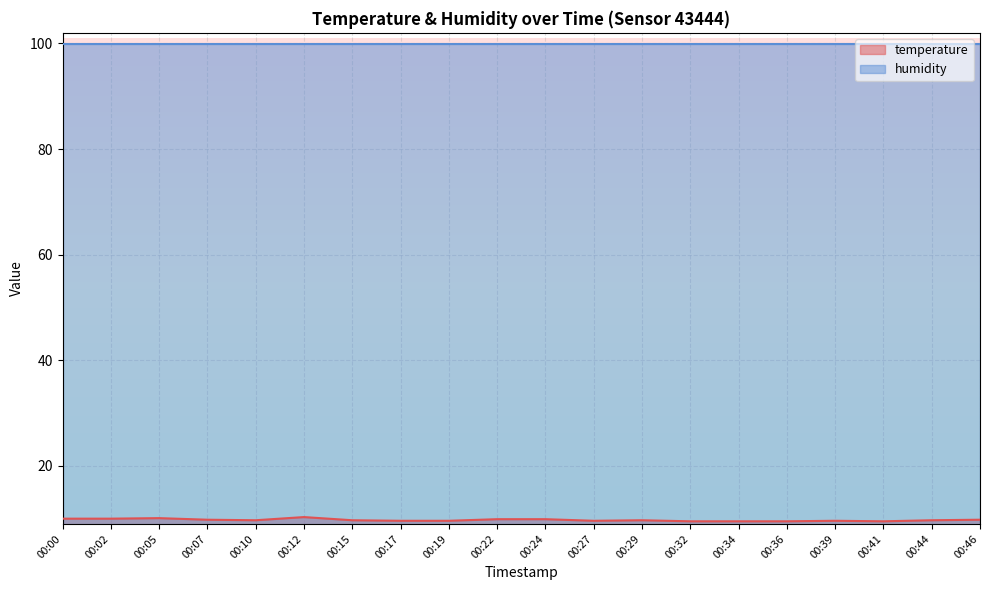

List the labels in order of value, smallest first.

00:32, 00:34, 00:36, 00:41, 00:17, 00:19, 00:27, 00:39, 00:10, 00:15, 00:29, 00:44, 00:07, 00:46, 00:22, 00:24, 00:00, 00:02, 00:05, 00:12